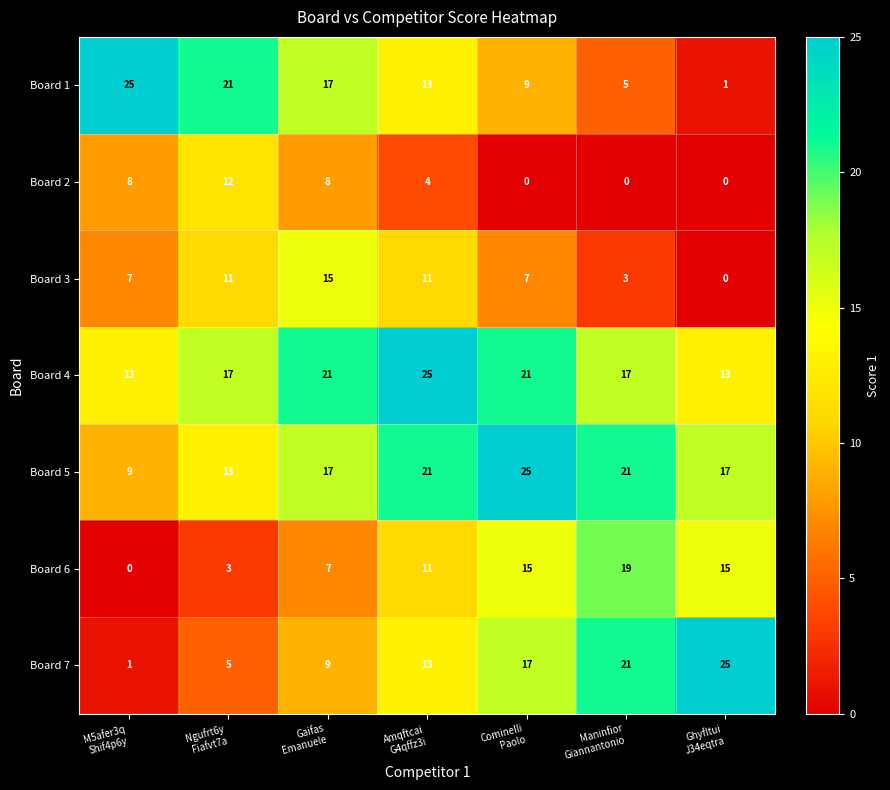

What is the highest value of the Board 7 series?

25